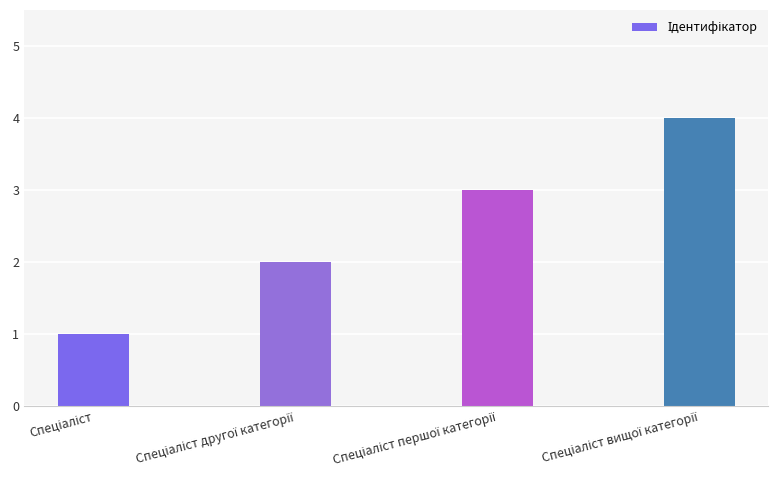

What is the sum of all values?

10